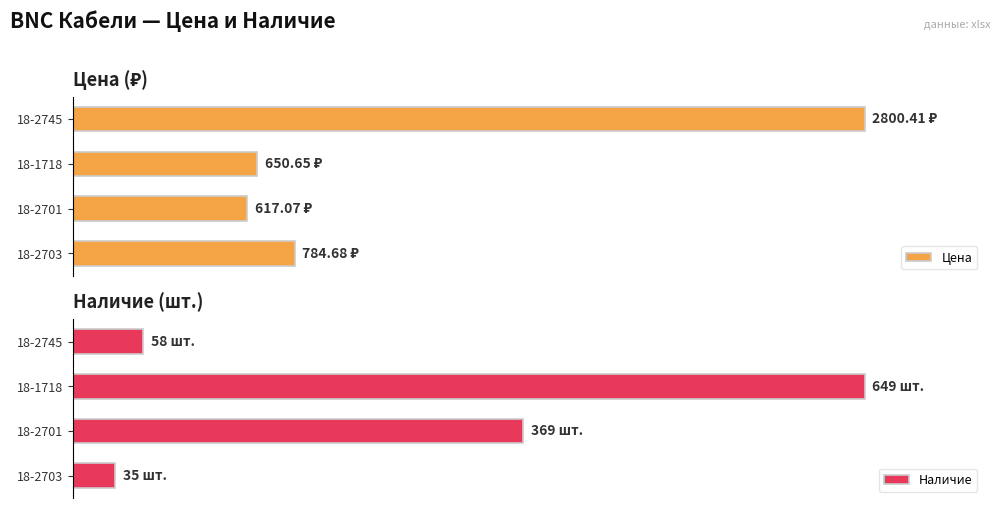

Which series has the largest total across all categories?

Цена